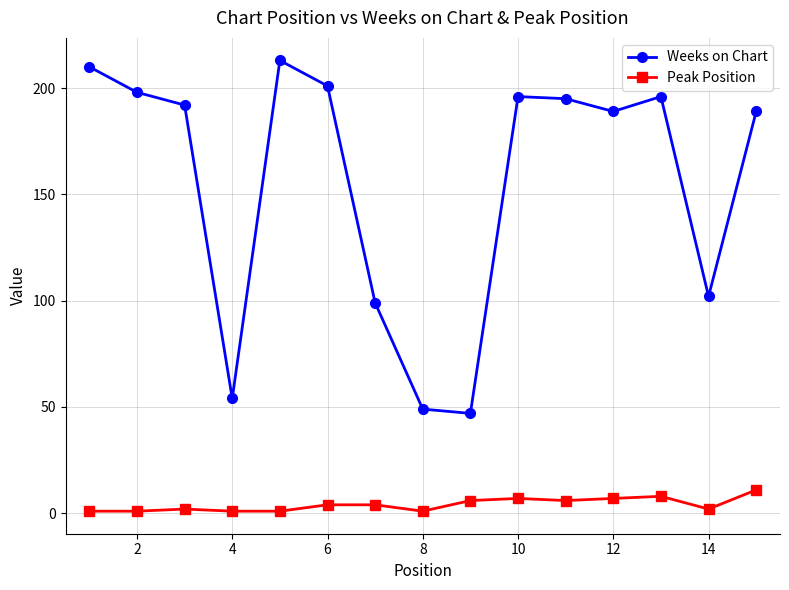

How many values in the Peak Position series are below 4?

7